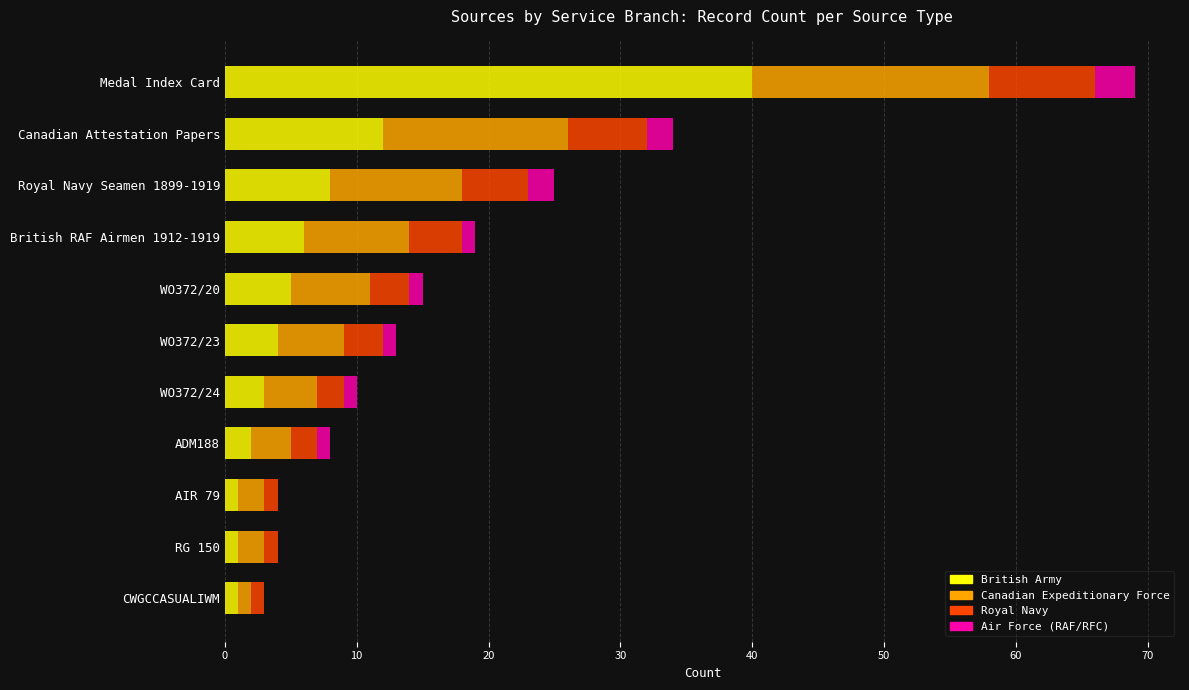

What is the total value across all series at Royal Navy Seamen 1899-1919?

25